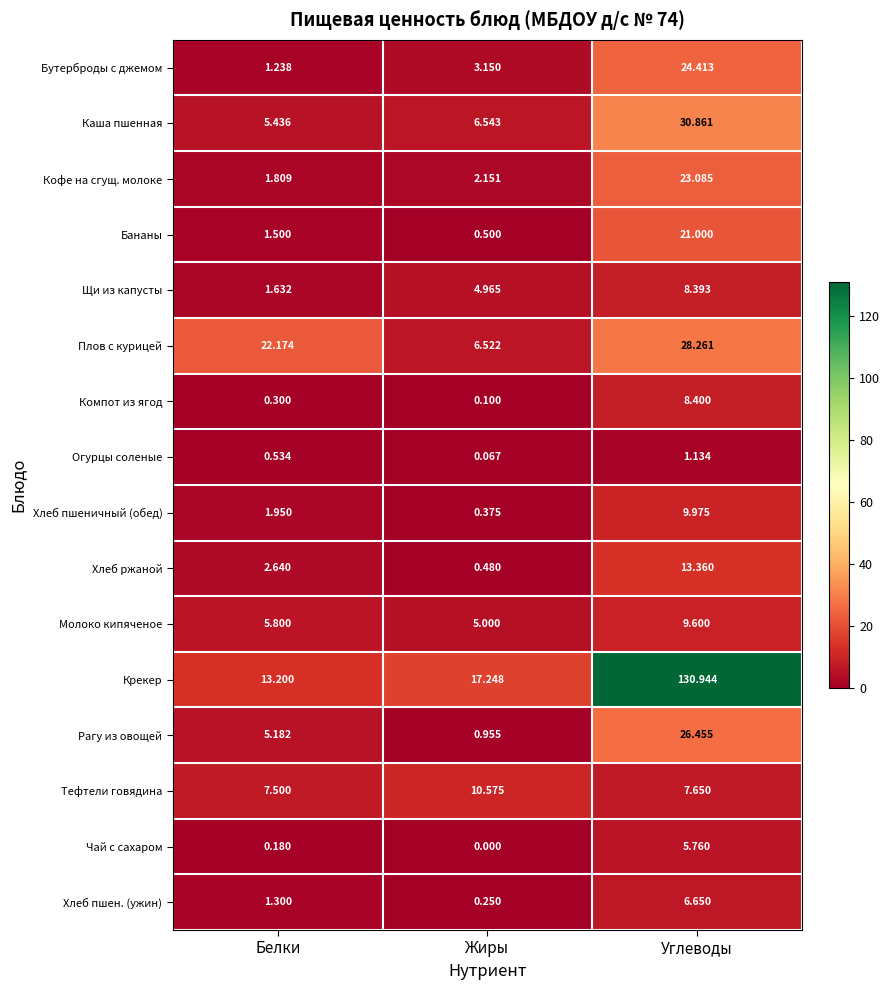

Is the value of Крекер at Белки greater than the value of Щи из капусты at Углеводы?

Yes